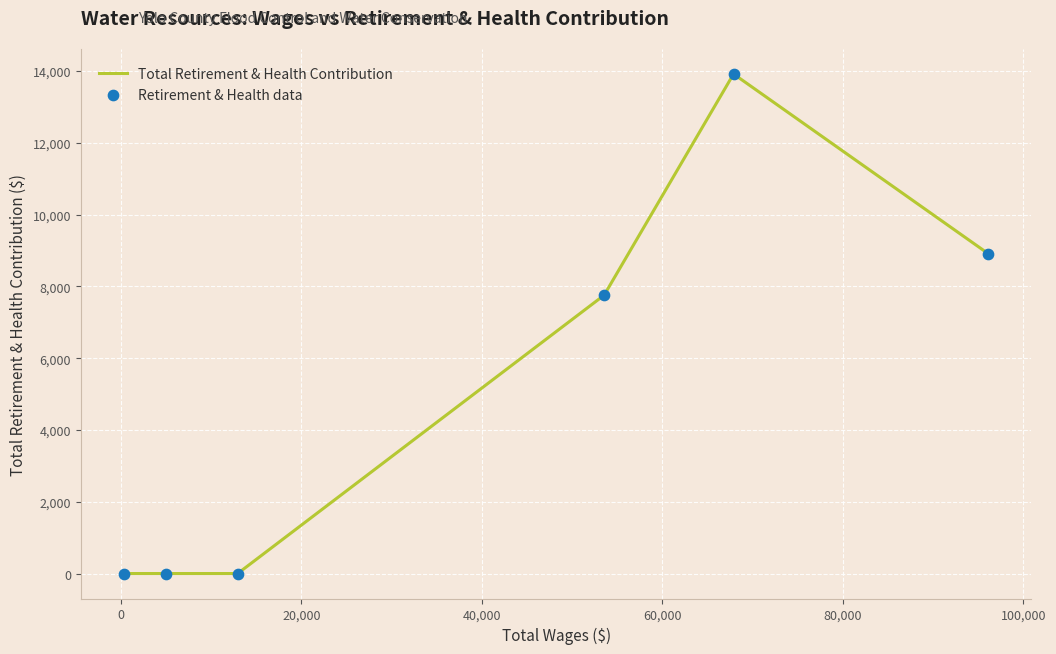

True or false: the data has more than 0 interior local peaks.

True